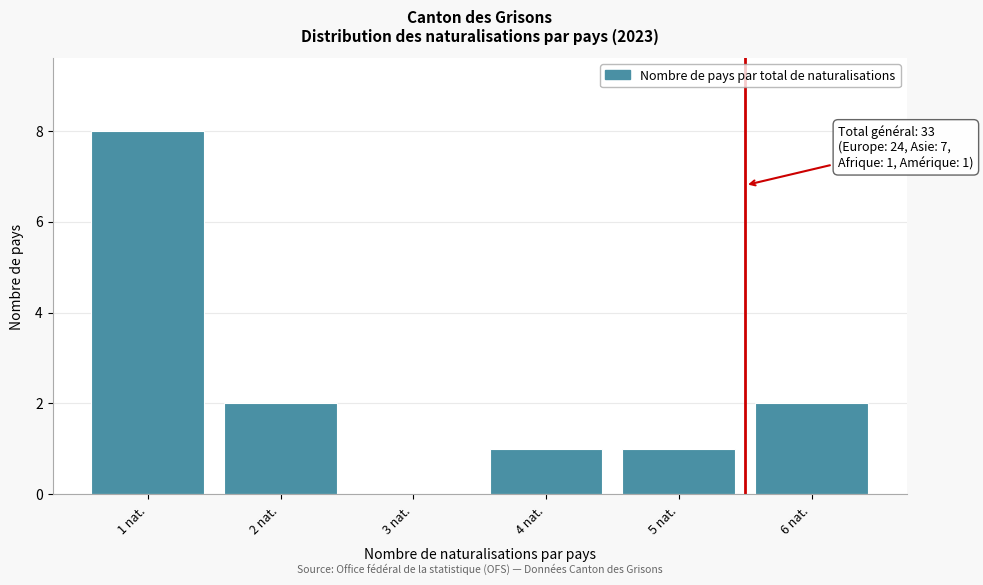

Reading left to right, what are all the values shown in this chart?

1 nat.=8	2 nat.=2	3 nat.=0	4 nat.=1	5 nat.=1	6 nat.=2